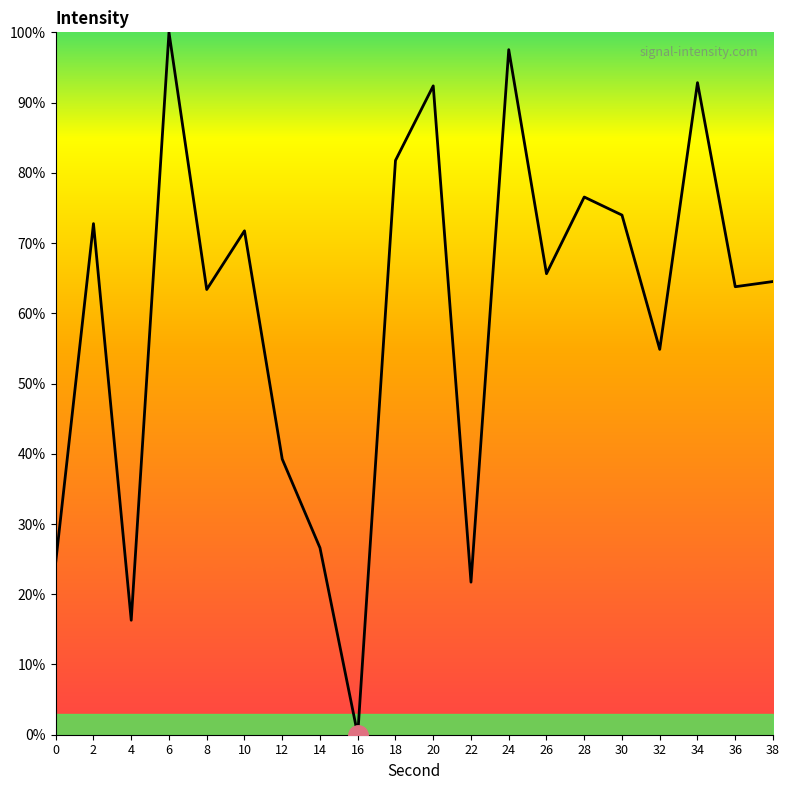

What is the change in value from 12 to 18?

+42.5